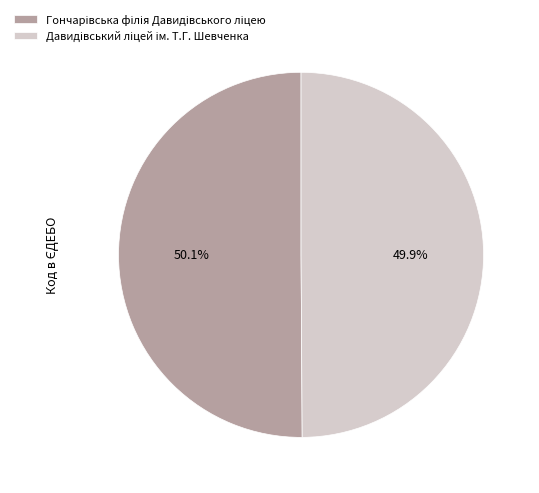

Is there any slice that represents more than half of the pie?

Yes